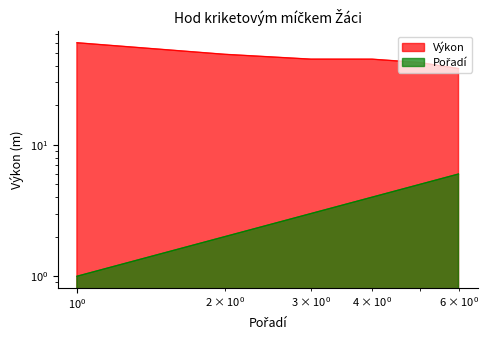

At Volný Tomáš, list the series in order from smallest to largest.

Pořadí, Výkon